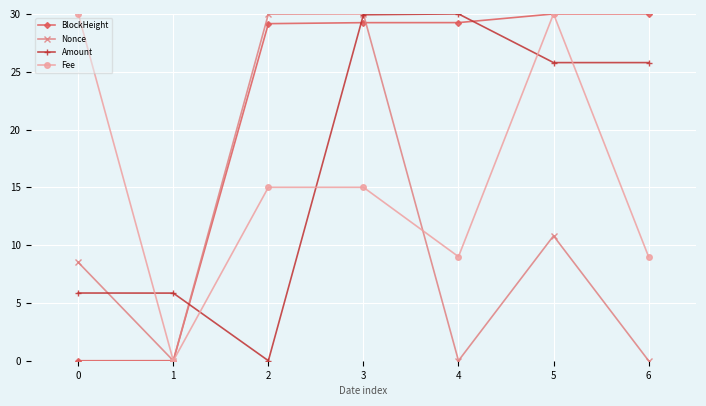

What is the highest value of the BlockHeight series?

30.0